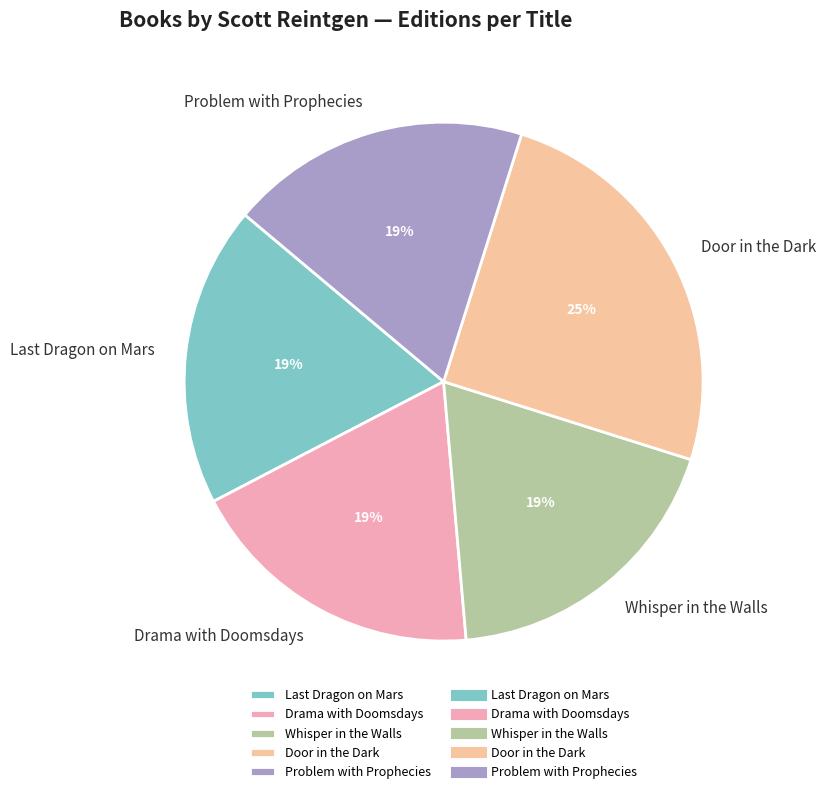

True or false: Door in the Dark accounts for 18% of the total.

False